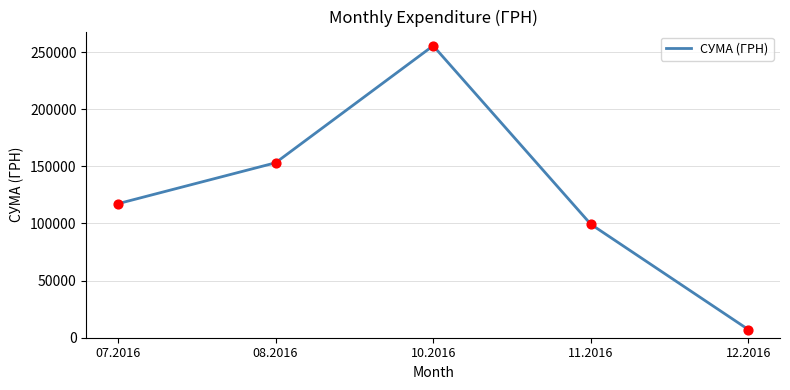

What is the ratio of the value at 07.2016 to the value at 08.2016?

0.8